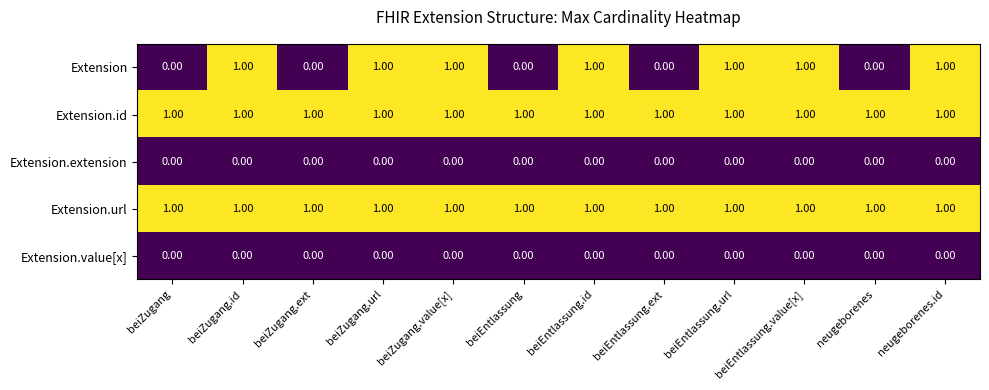

Which series has the largest range (max minus min)?

Extension